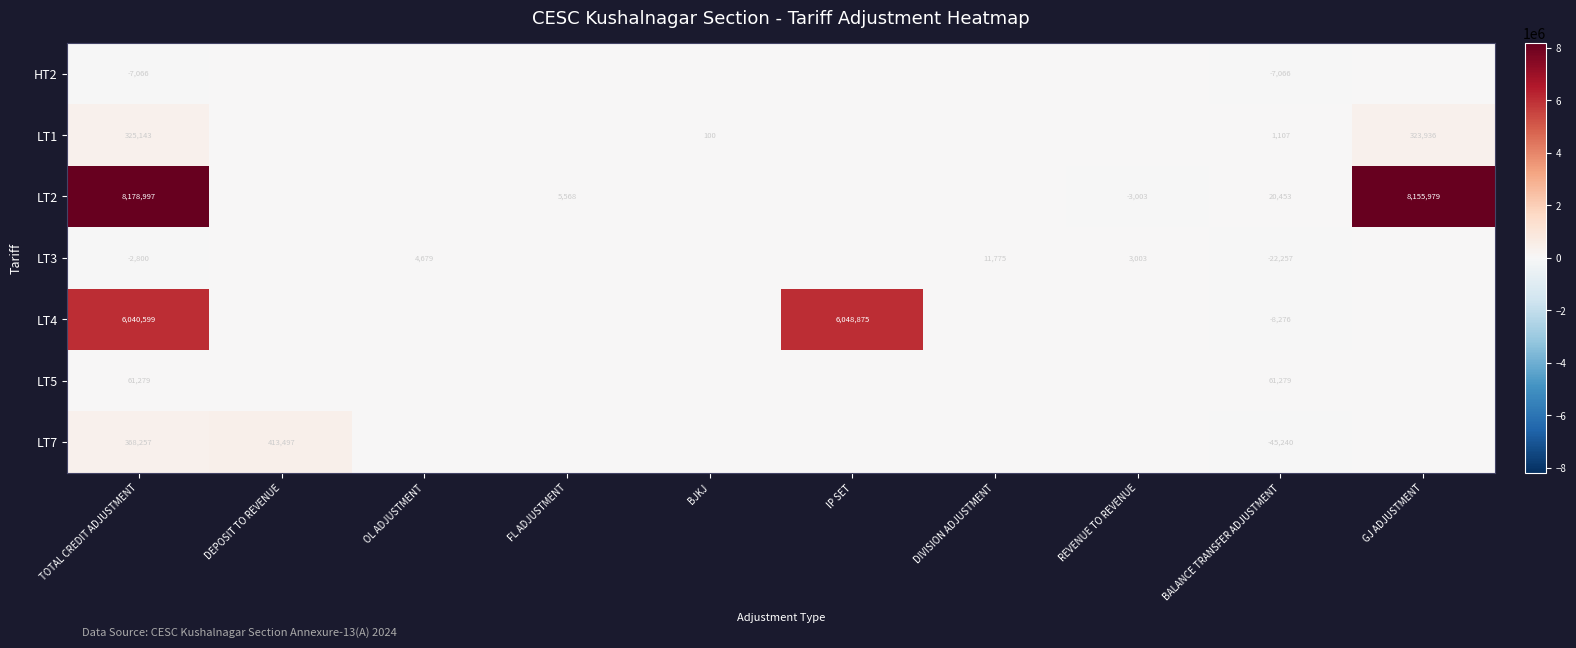

At how many categories does at least one series exceed 5791846?

3